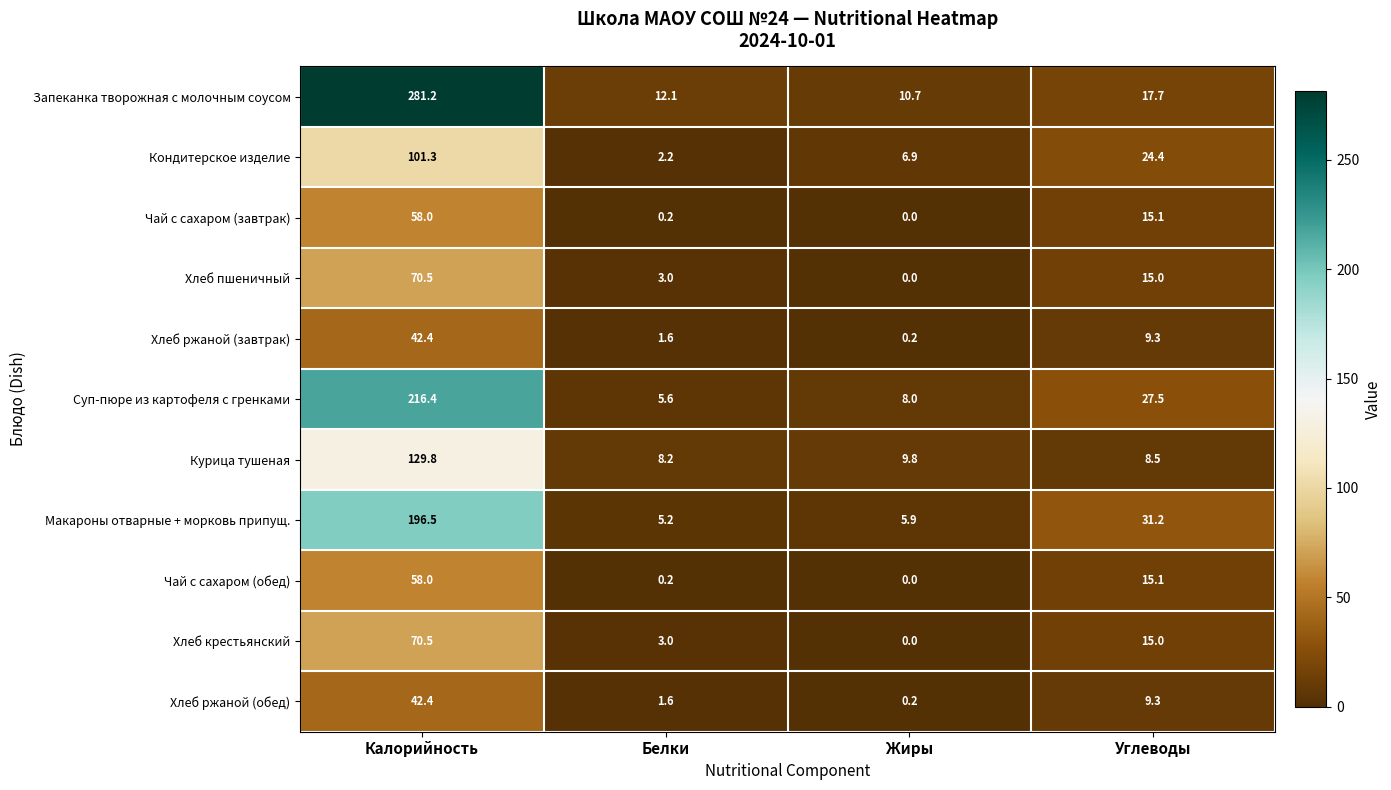

What is the difference between the highest and lowest values at Калорийность?

238.8